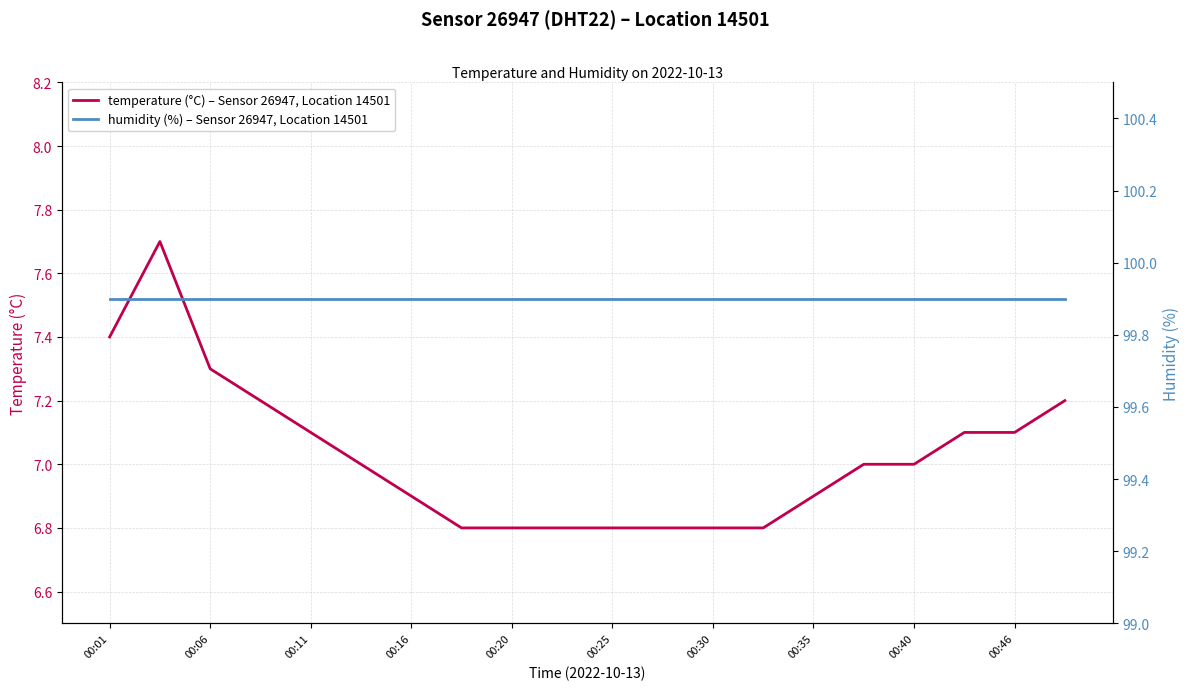

Which series has the largest range (max minus min)?

temperature (°C) – Sensor 26947, Location 14501